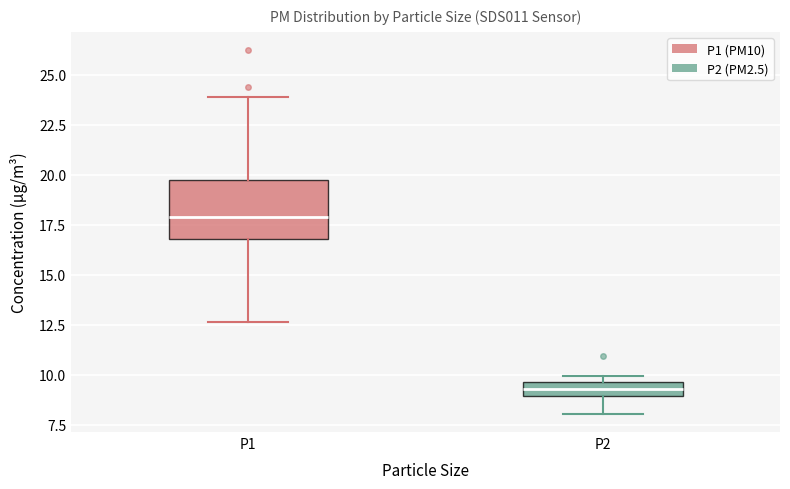

Which box is the tallest, from its lower edge to its upper edge?

P1